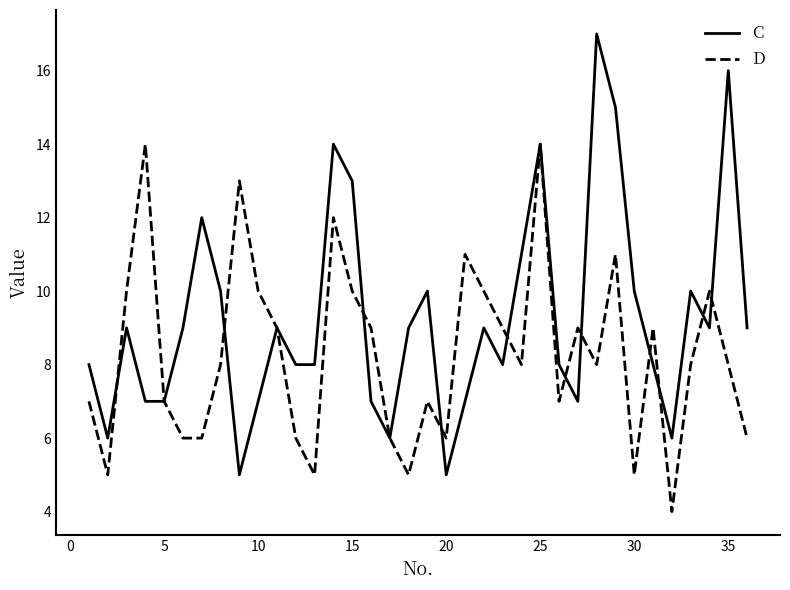

Which series has the largest total across all categories?

C